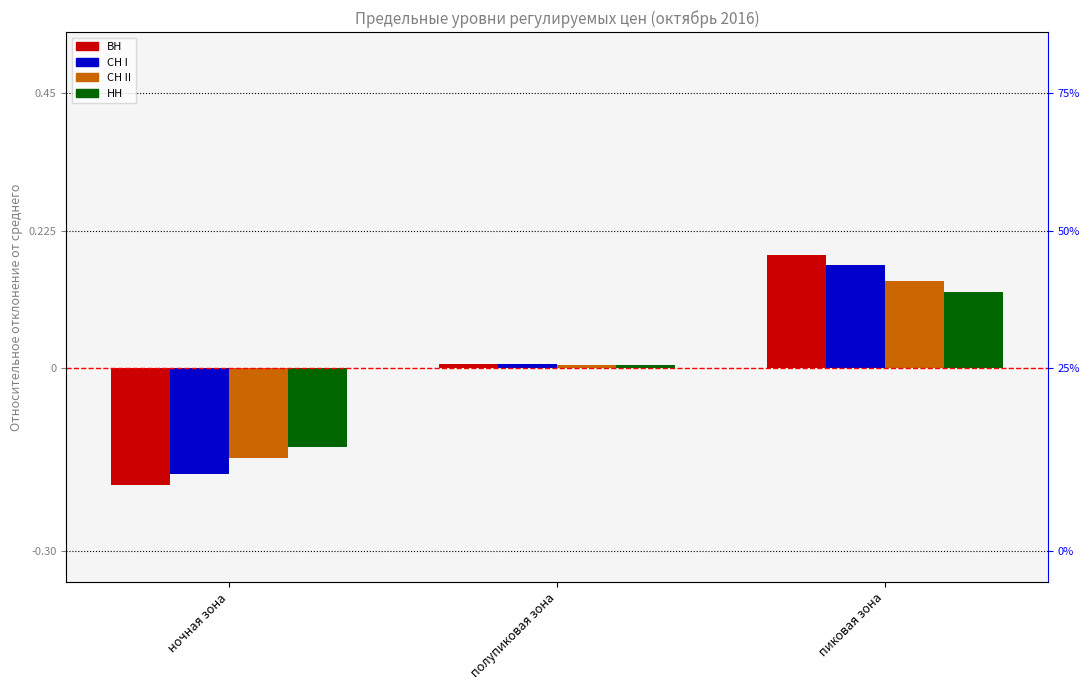

How many values in СН I are below zero?

1